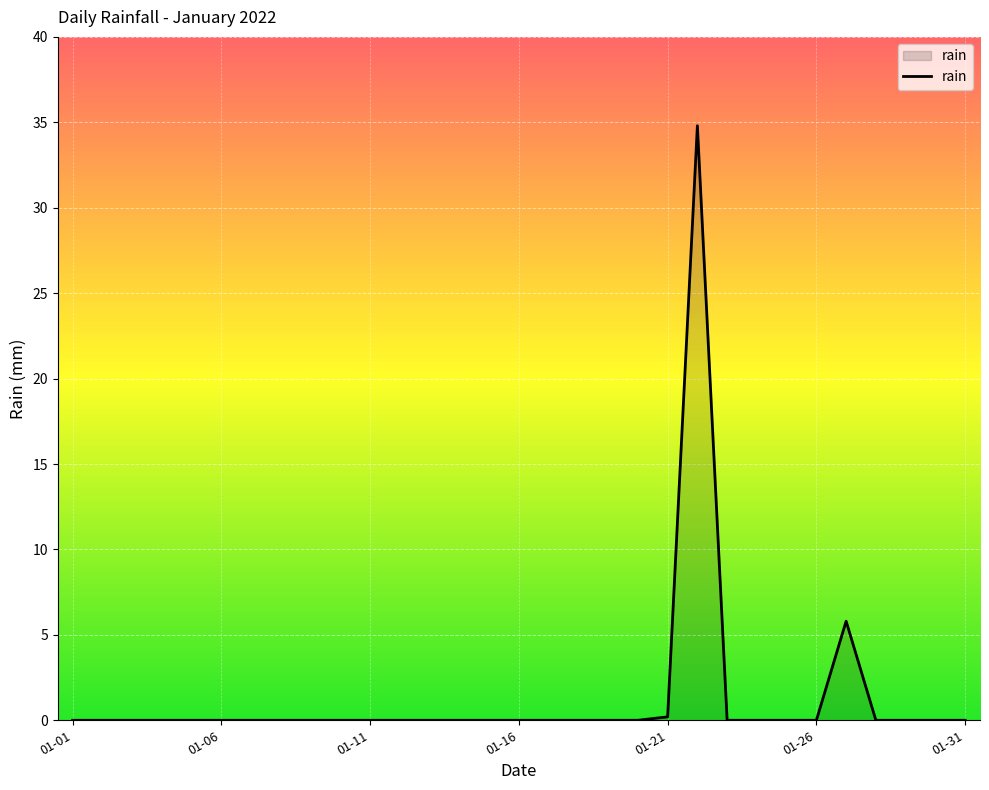

What is the greatest value displayed?

34.8